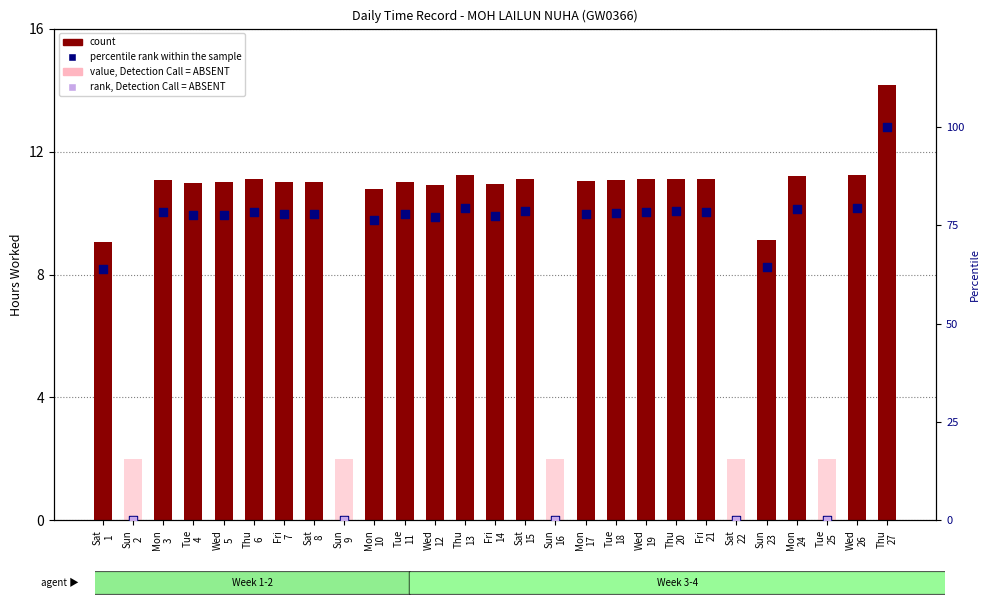

Between Fri 7 and Thu 27, which is larger?

Thu 27